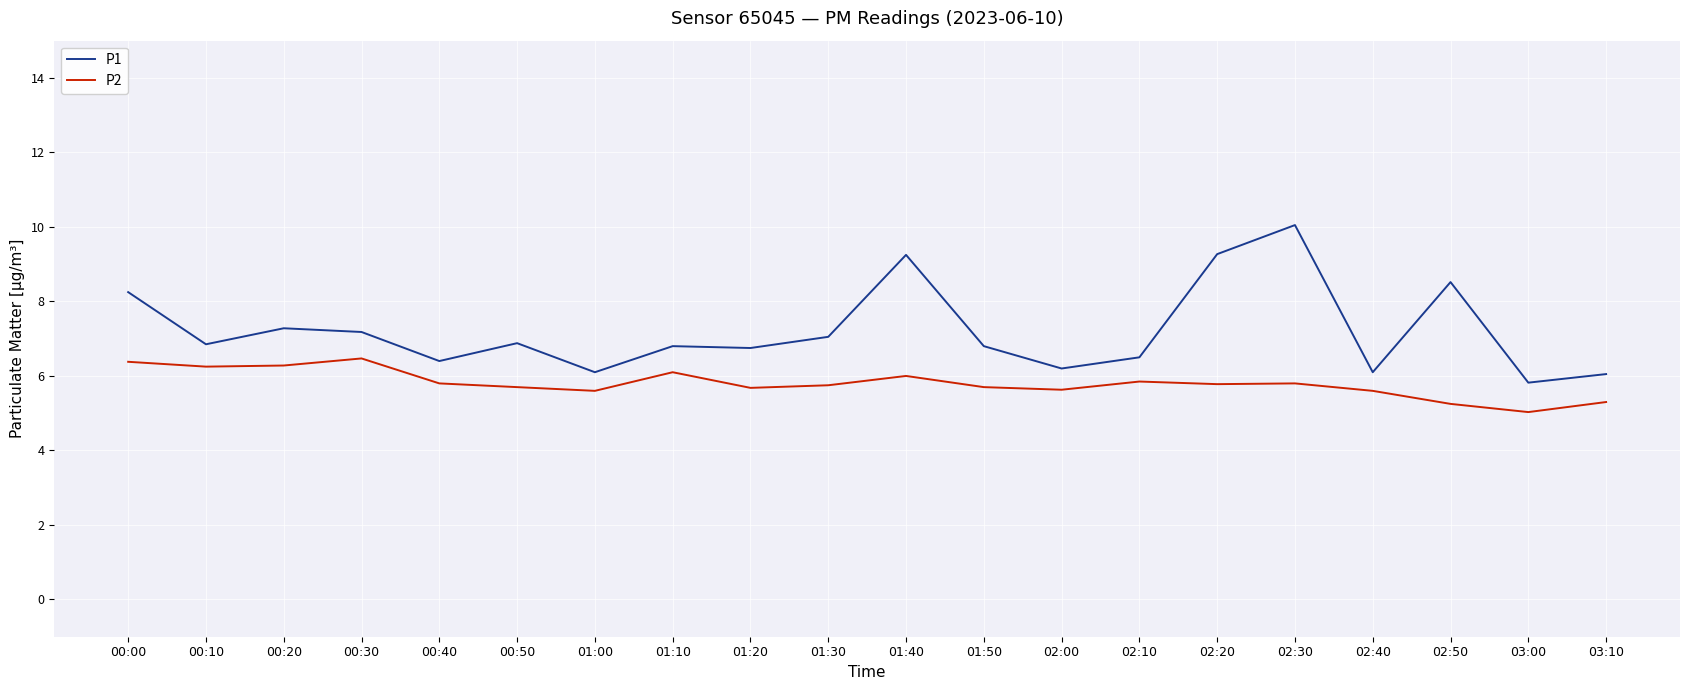

What is the highest value of the P2 series?

6.5